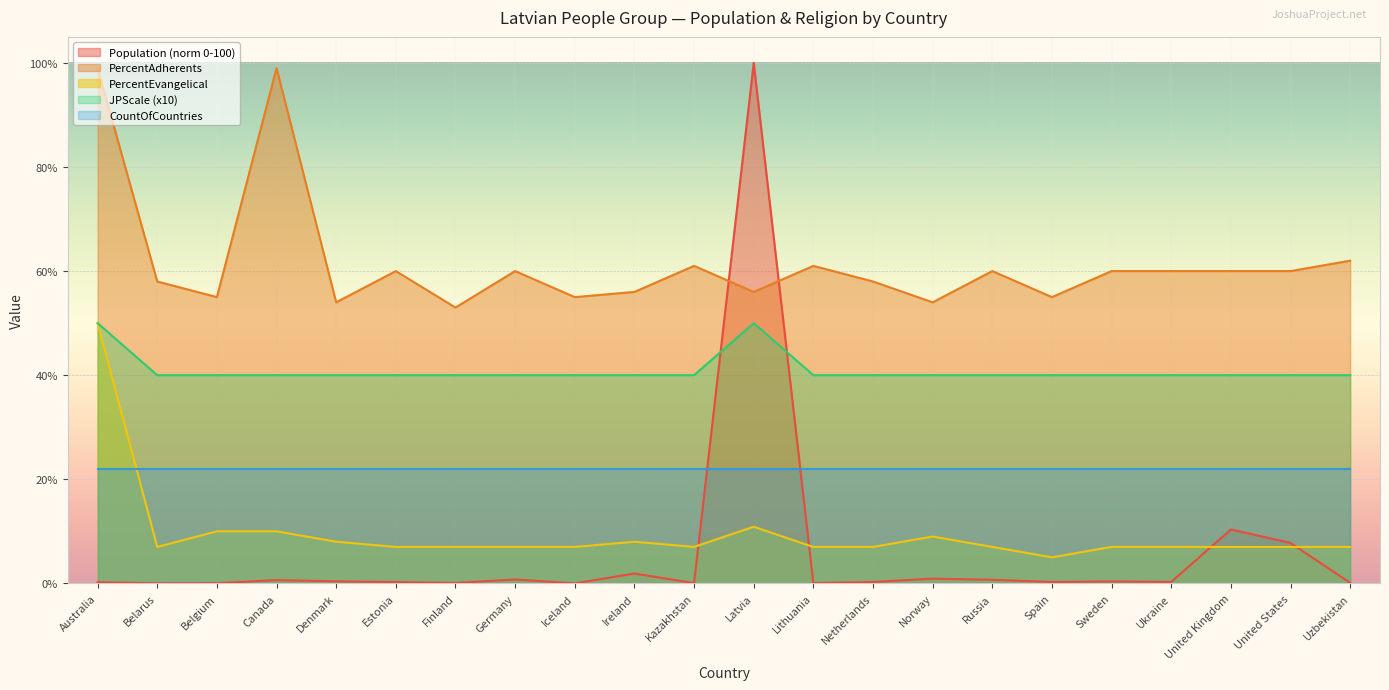

The PercentEvangelical series shows 7.0 at Finland. True or false?

True